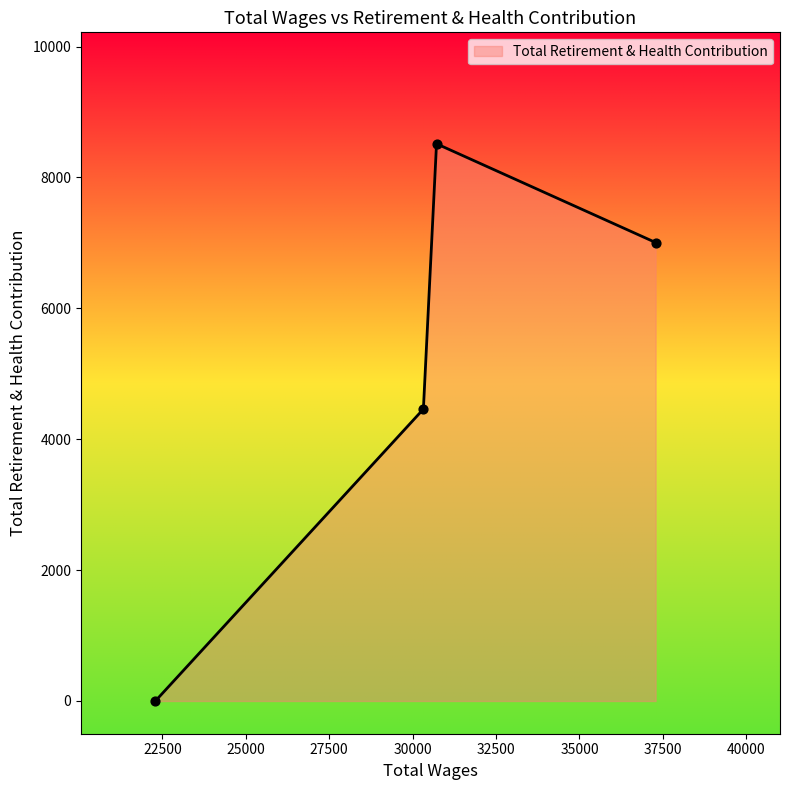

How many interior local peaks (higher than both neighbors) does the data have?

1